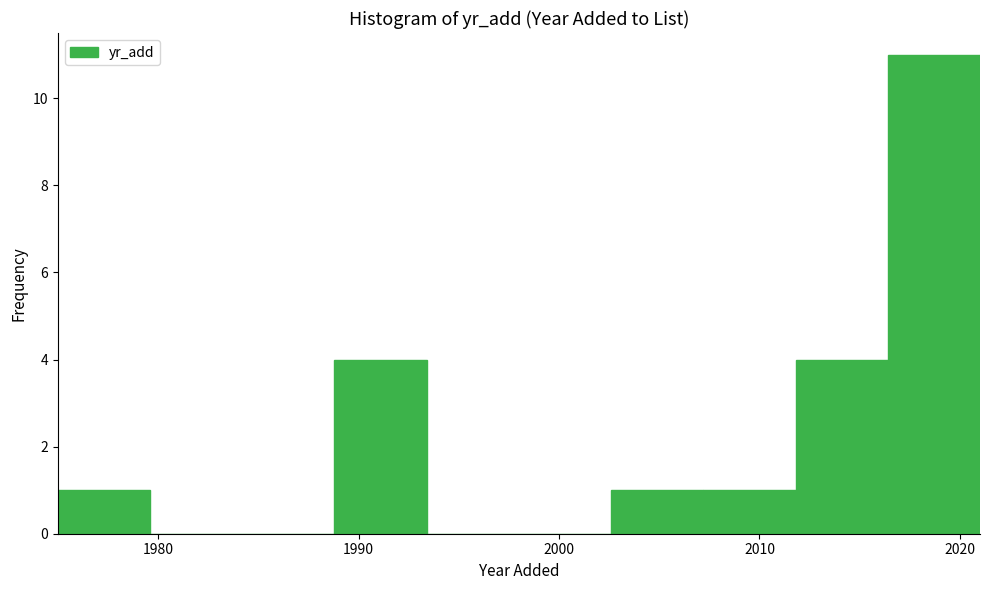

How tall is the bar that spans 2002.6 to 2007.2 on the x-axis? Neither the bar edges nor the heights are printed on the chart, so give them approximately, as read against the axes.

1